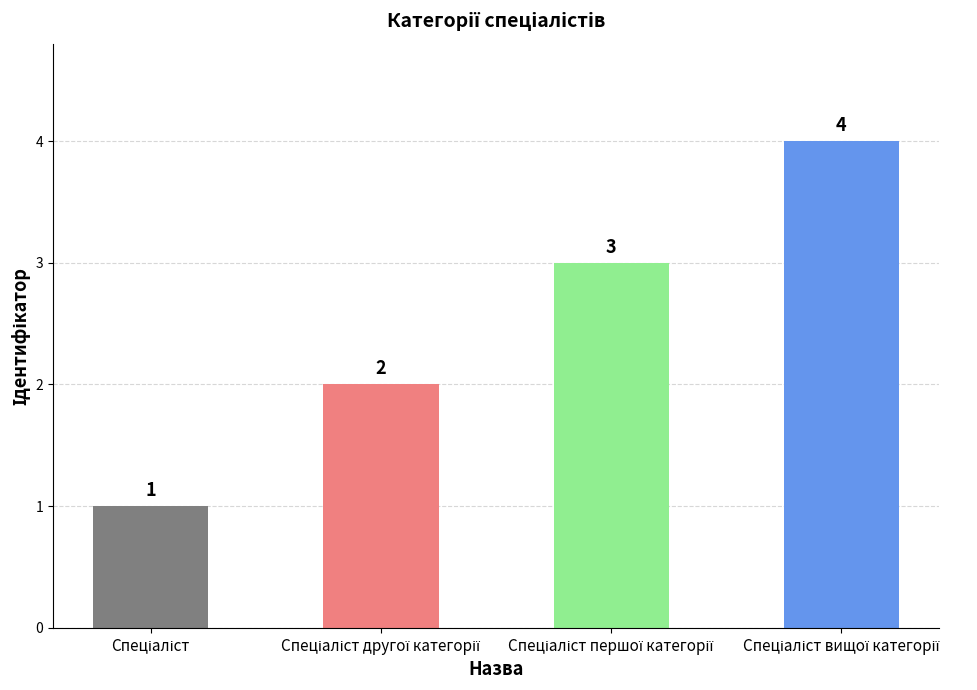

What is the maximum value shown in the chart?

4